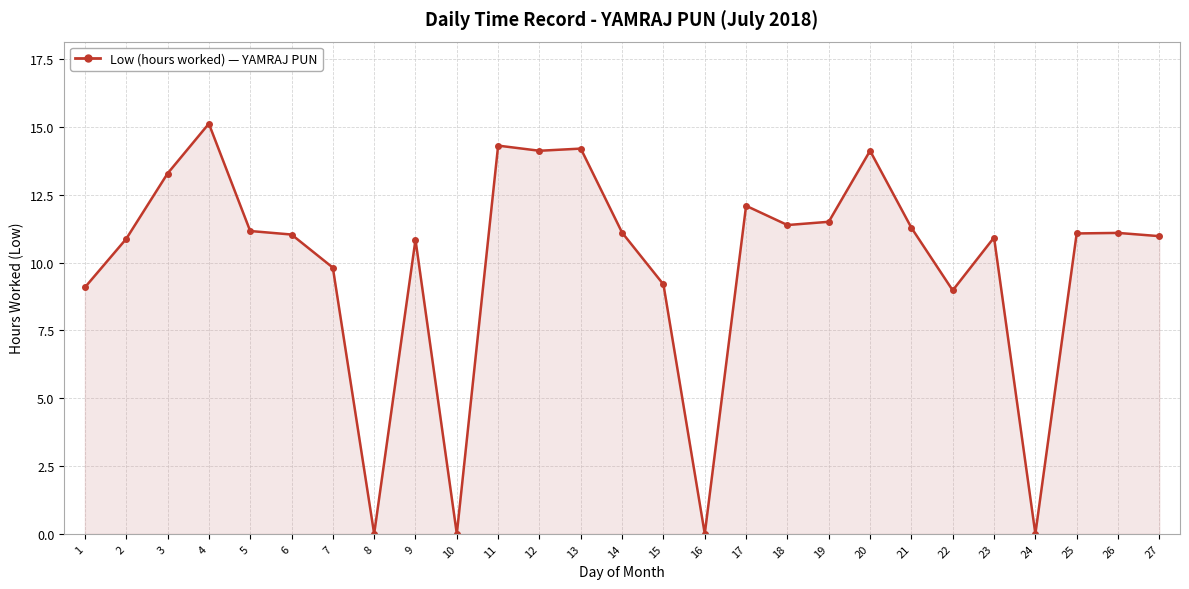

The chart shows a value of 10.8 at 9. True or false?

True